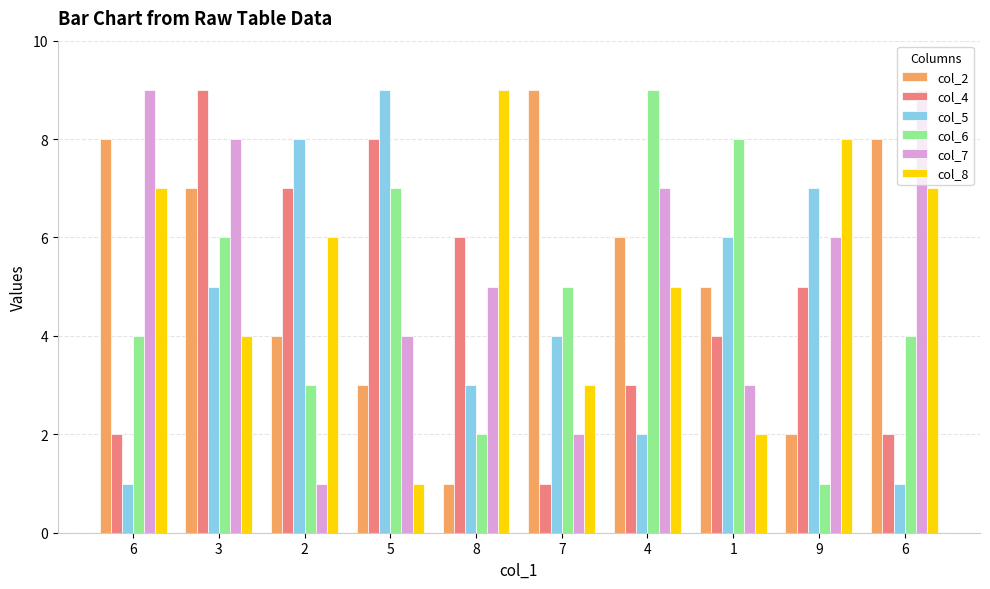

At which category is the sum across all series the highest?

3